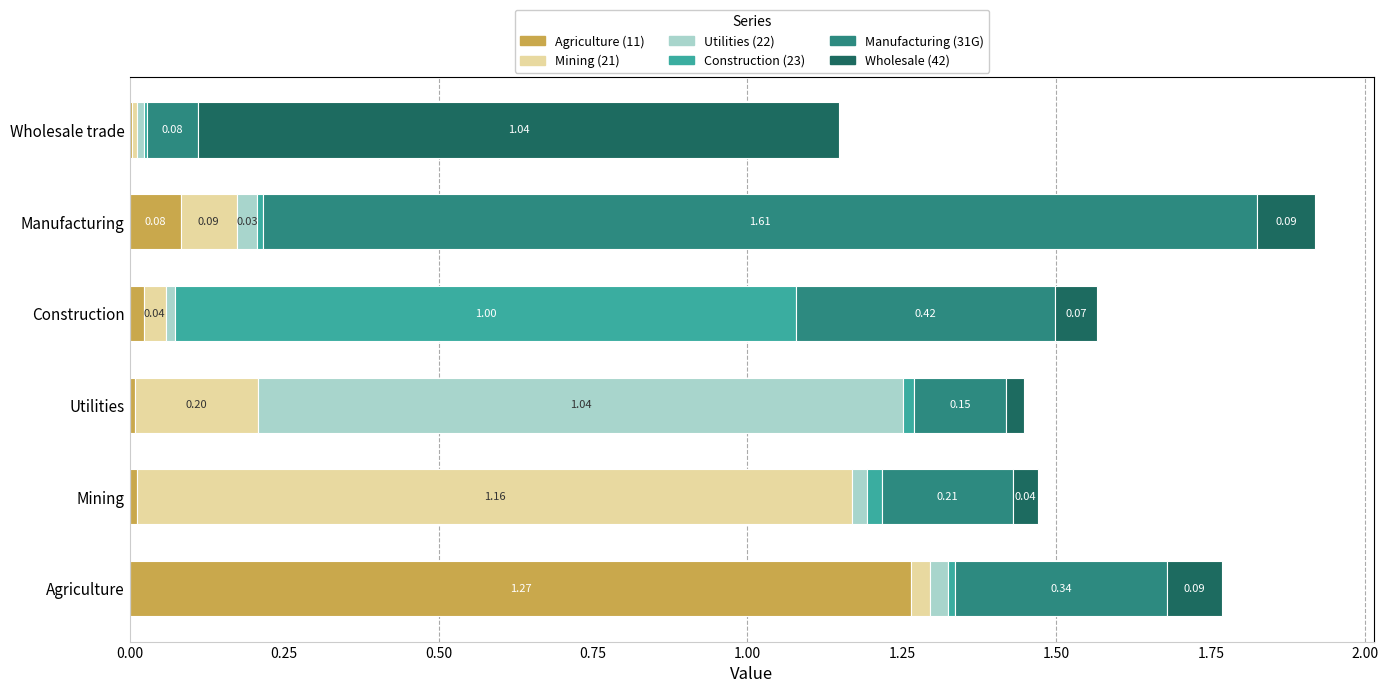

At which category is the sum across all series the highest?

Manufacturing